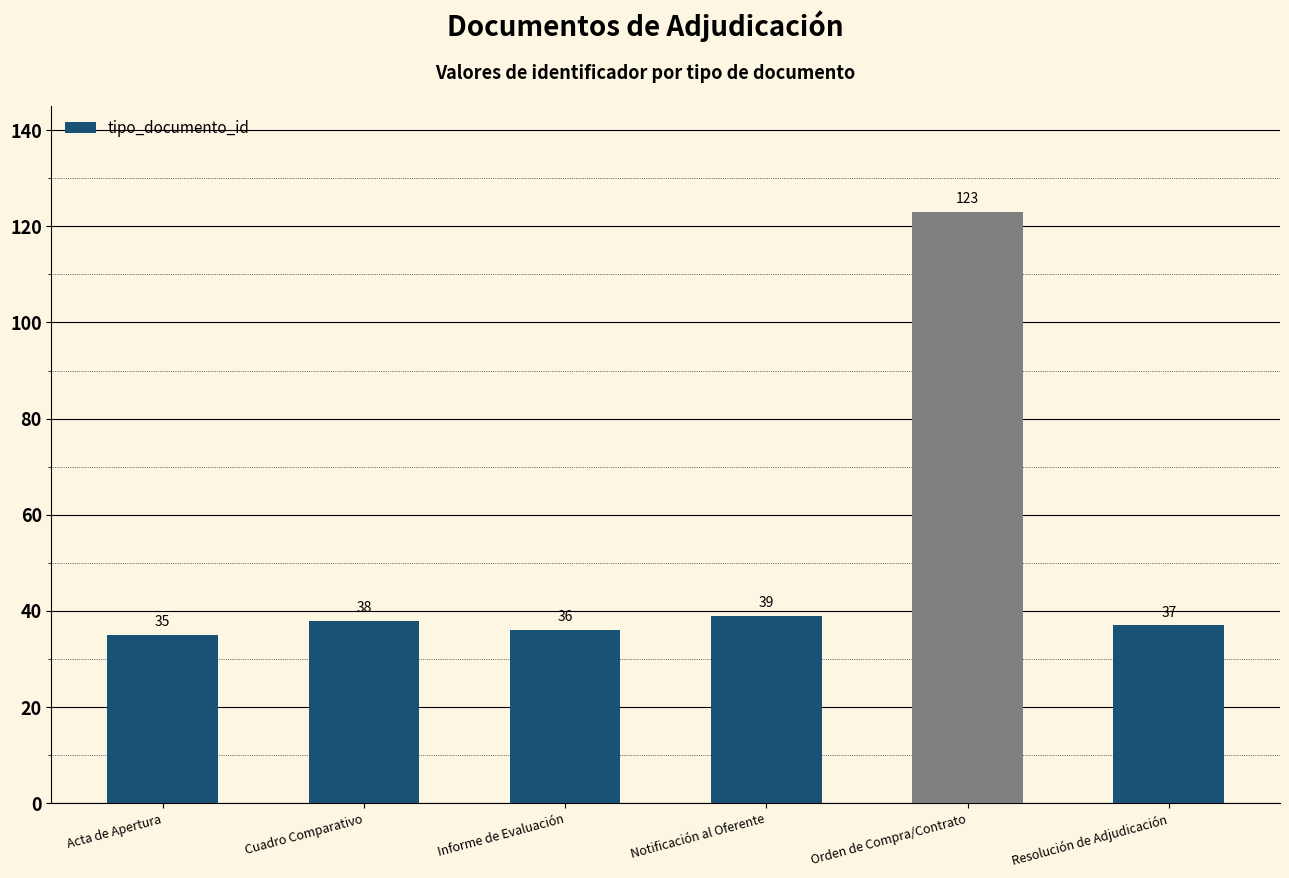

Reading left to right, what are all the values shown in this chart?

35	38	36	39	123	37